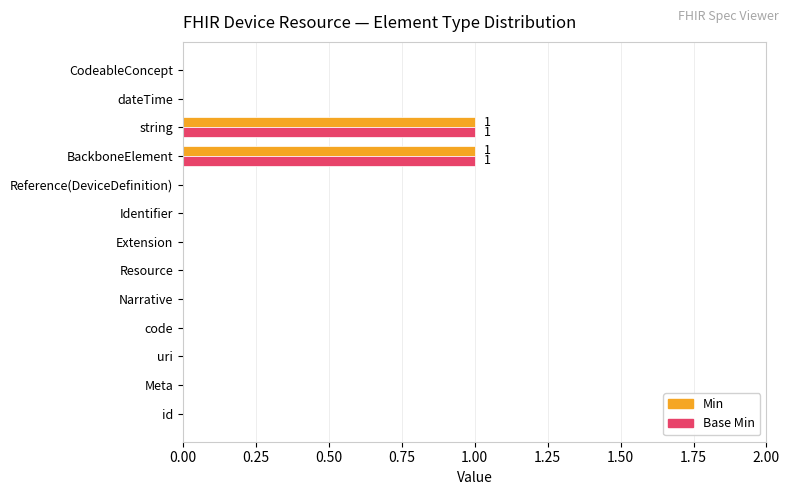

Is it true that Base Min equals 0 at Narrative?

True